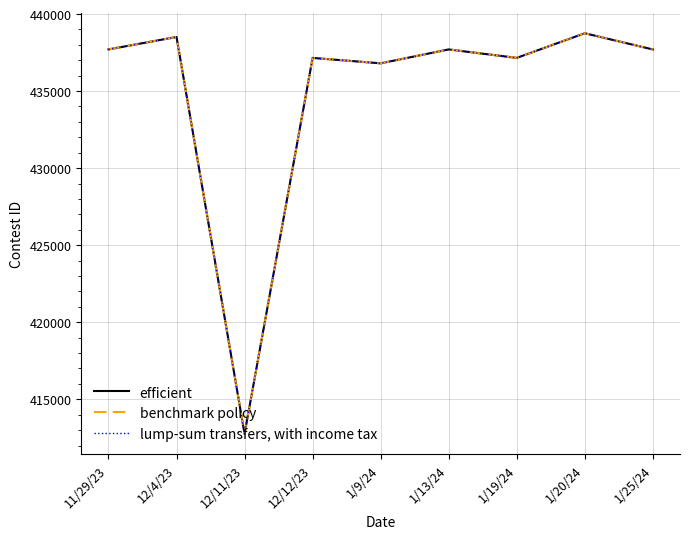

Which category has the lowest value across all series?

12/11/23